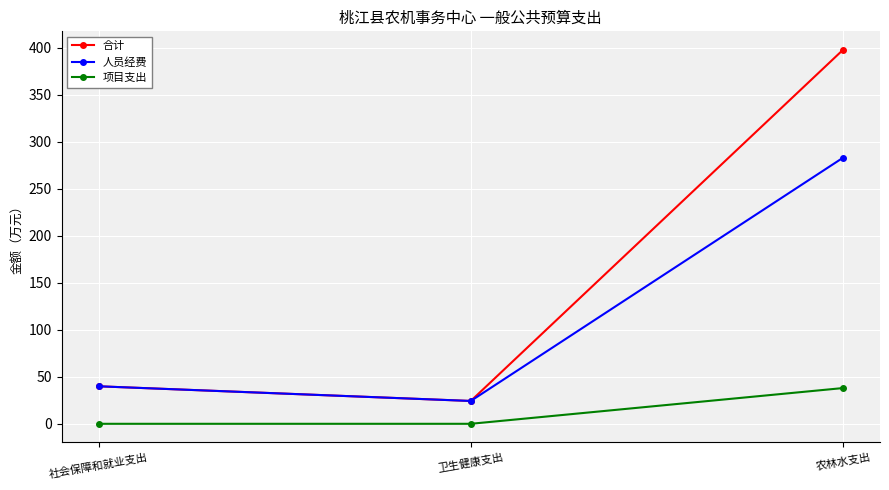

Which series has the largest total across all categories?

合计